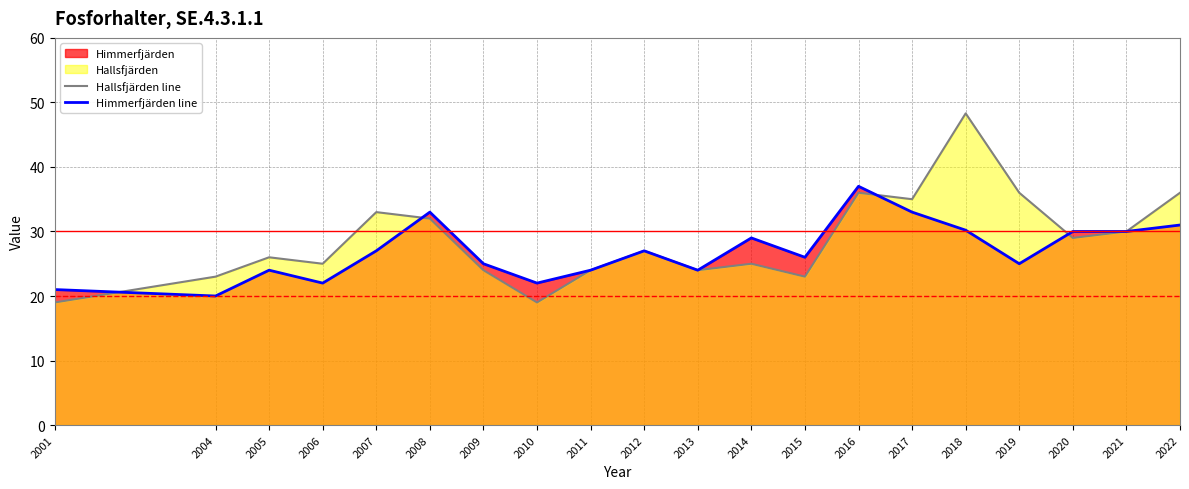

Is the value of Himmerfjärden line at 2020 greater than the value of Hallsfjärden line at 2001?

Yes